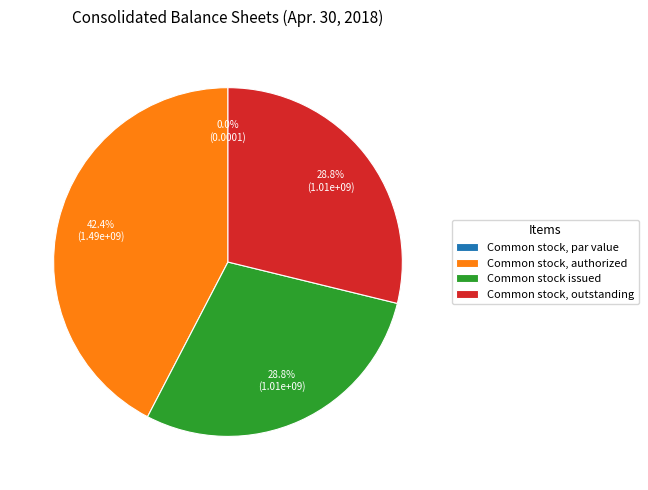

What percentage do Common stock, authorized and Common stock issued together represent?

71.2%